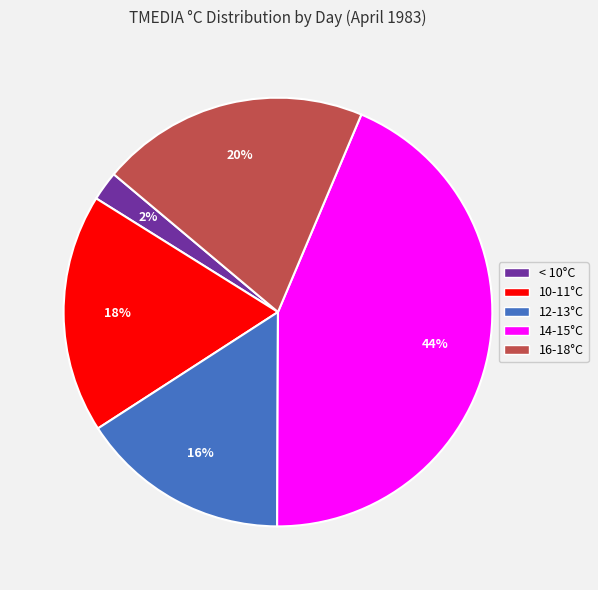

Is there any slice that represents more than half of the pie?

No